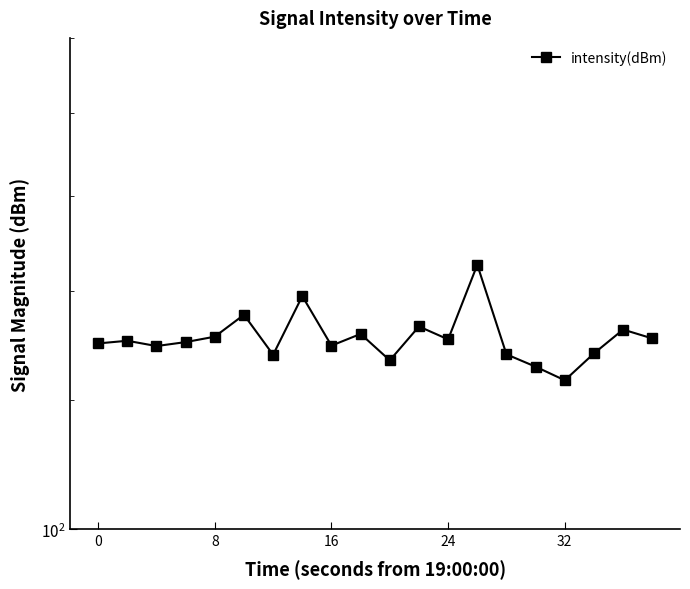

How many data points does each series have?

20